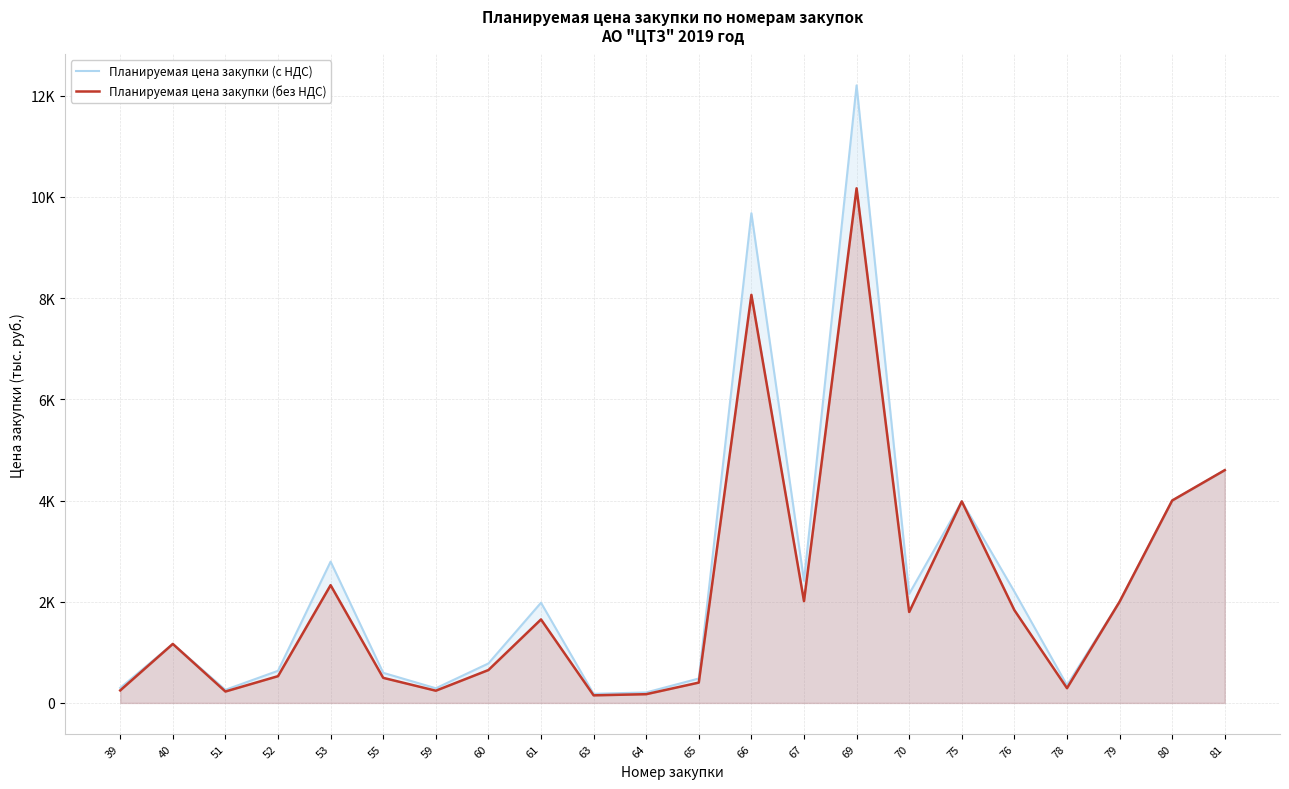

How many interior local peaks does the Планируемая цена закупки (без НДС) series have?

6